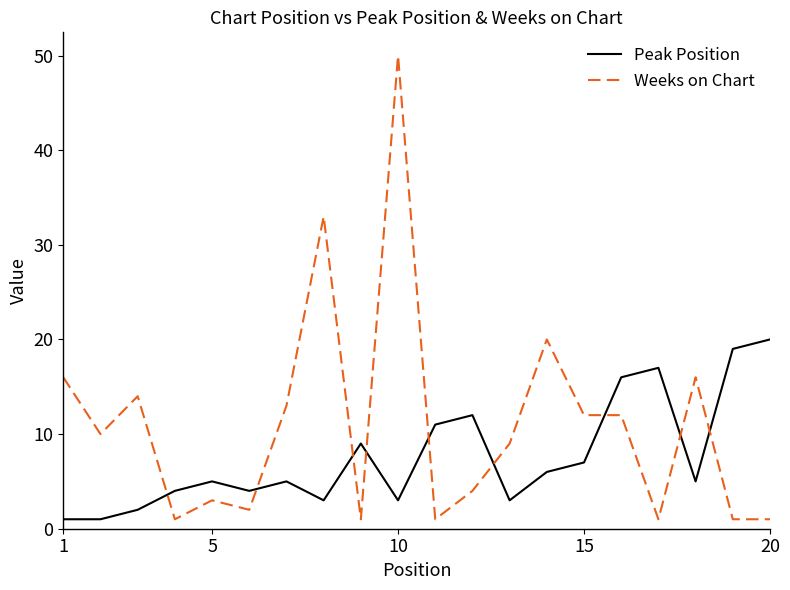

How many lines are shown in the chart?

2